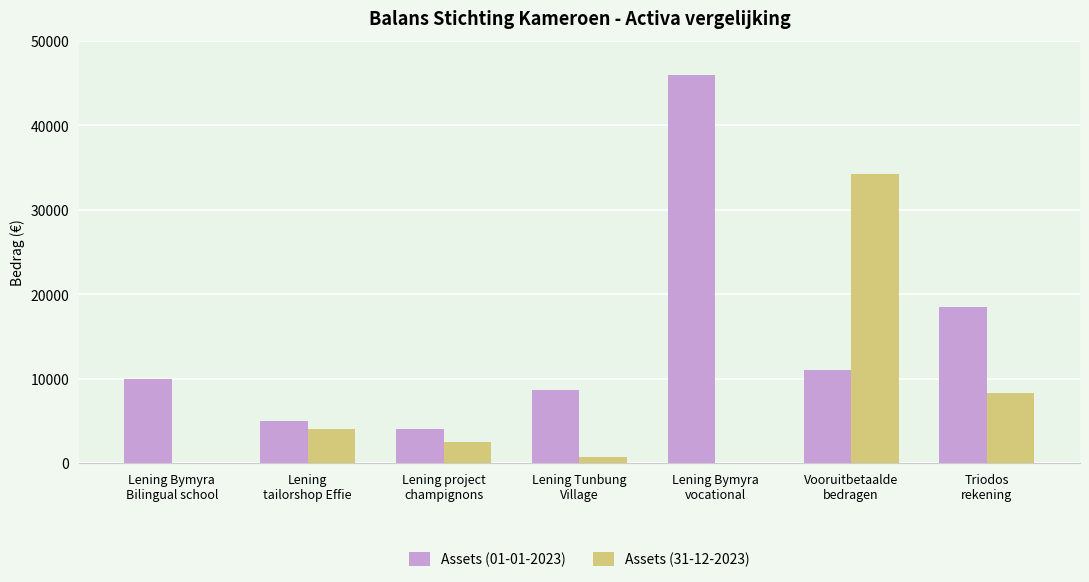

What is the sum of all Assets (01-01-2023) values?

103139.5